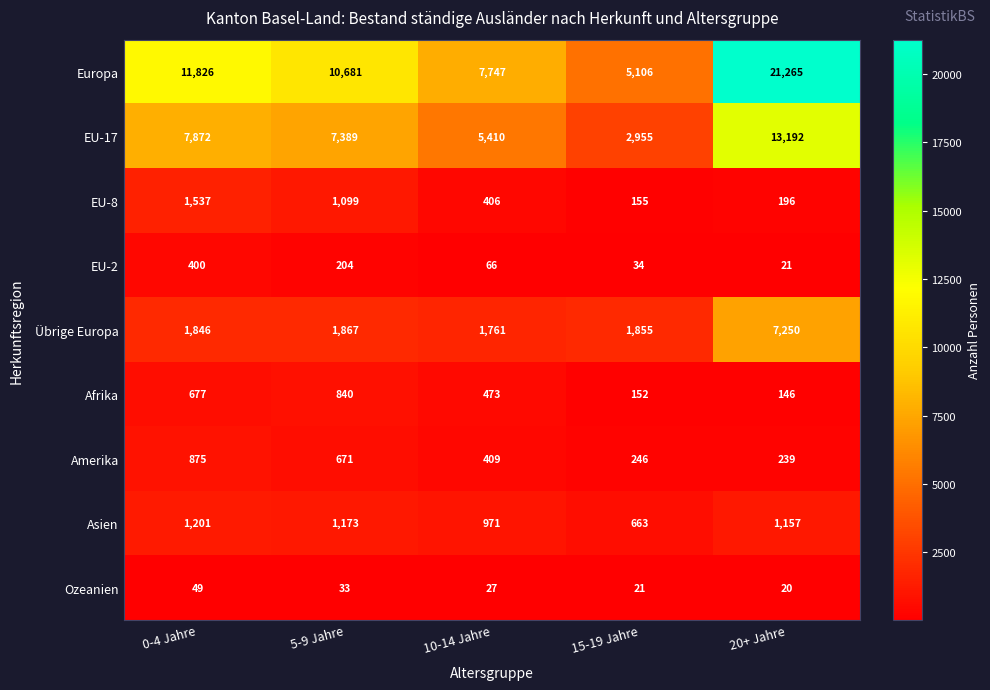

Rank the series by their maximum value, from highest to lowest.

Europa, EU-17, Übrige Europa, EU-8, Asien, Amerika, Afrika, EU-2, Ozeanien